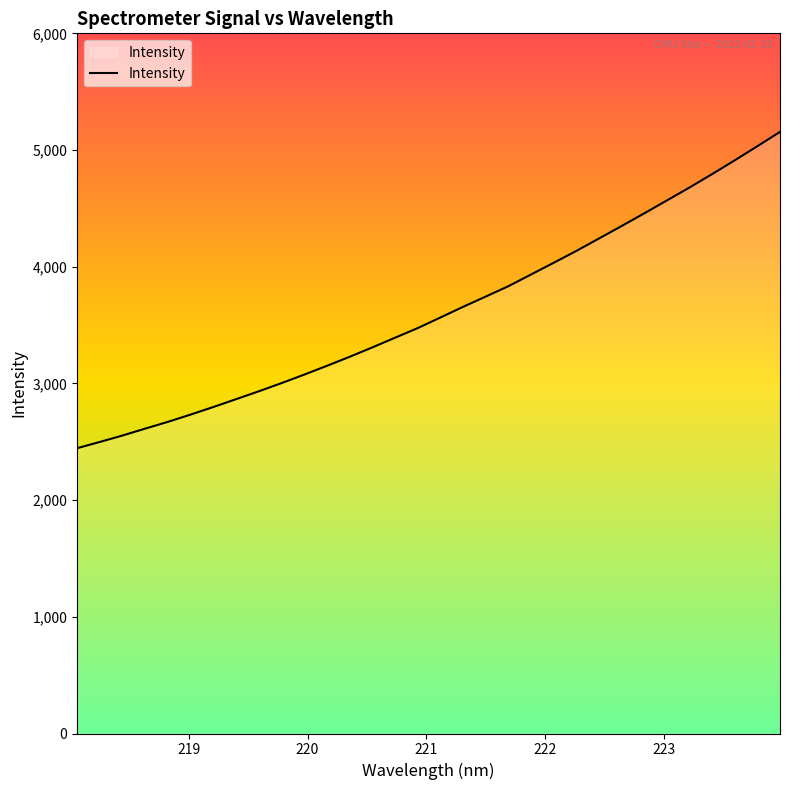

What is the maximum value shown in the chart?

5155.3